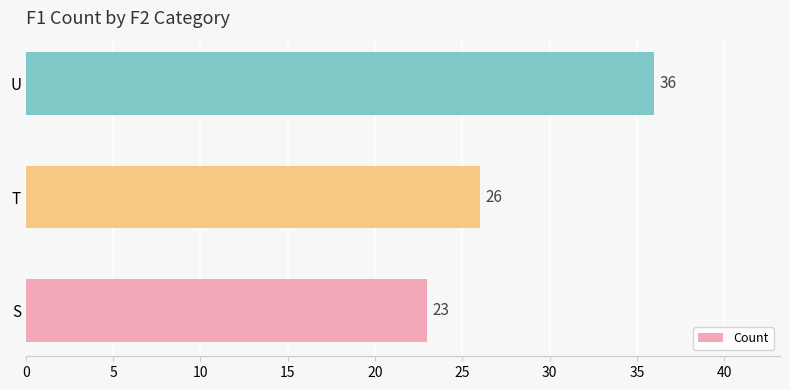

How many series are shown in this chart?

1